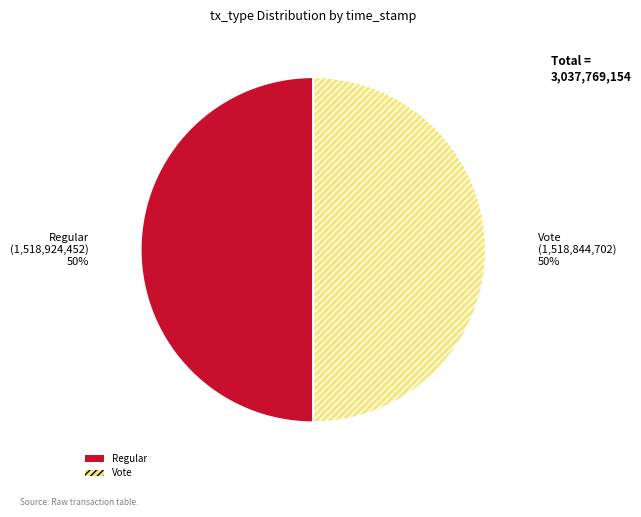

To the nearest percent, what portion does Vote represent?

50%